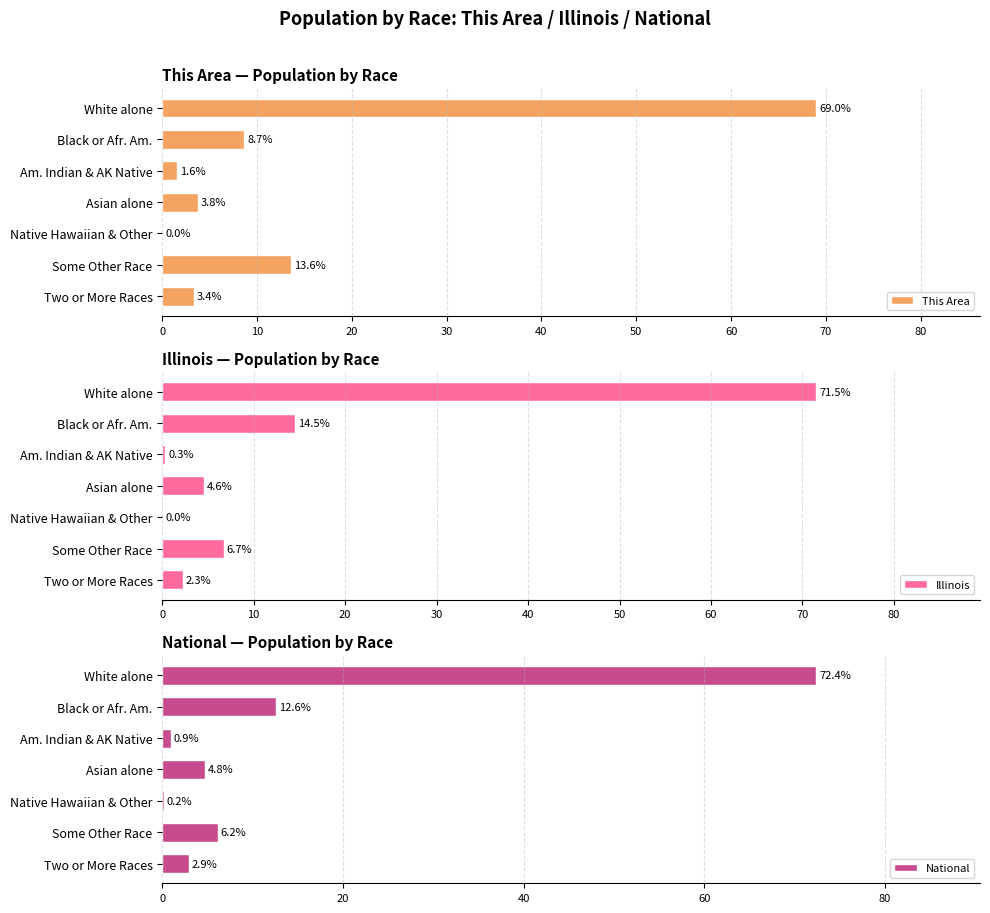

The This Area series shows 0.0 at Native Hawaiian & Other. True or false?

True